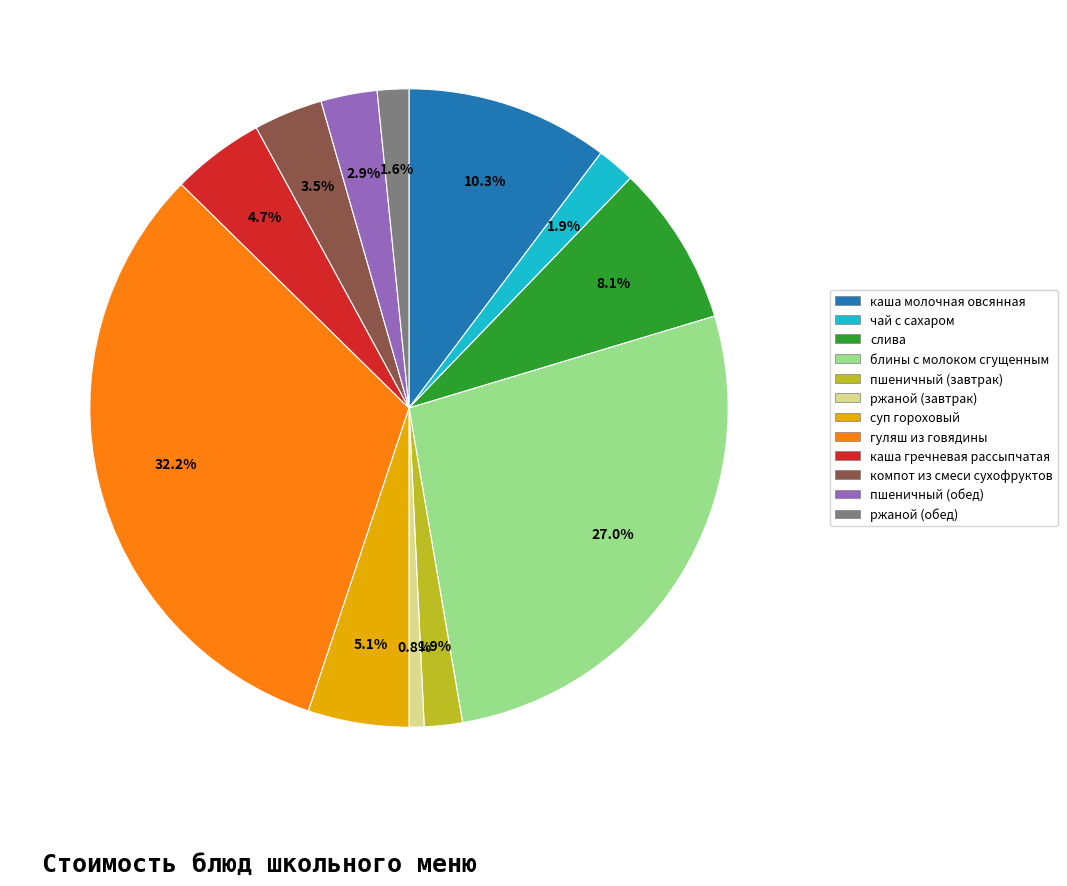

How many slices are in this pie chart?

12